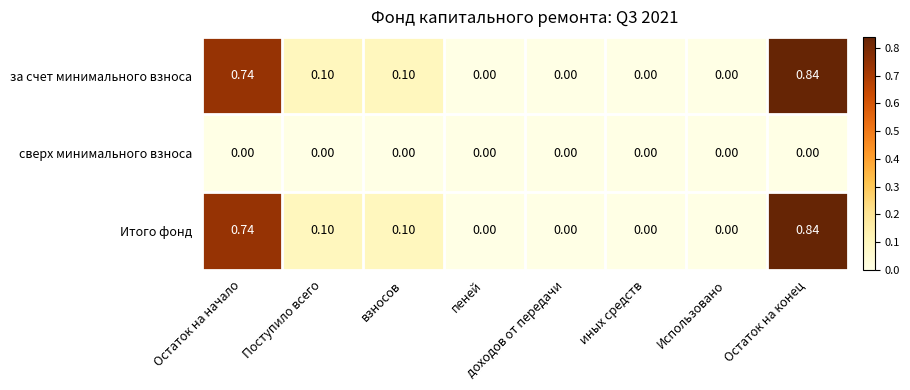

Which category has the highest value in the Итого фонд series?

Остаток на конец